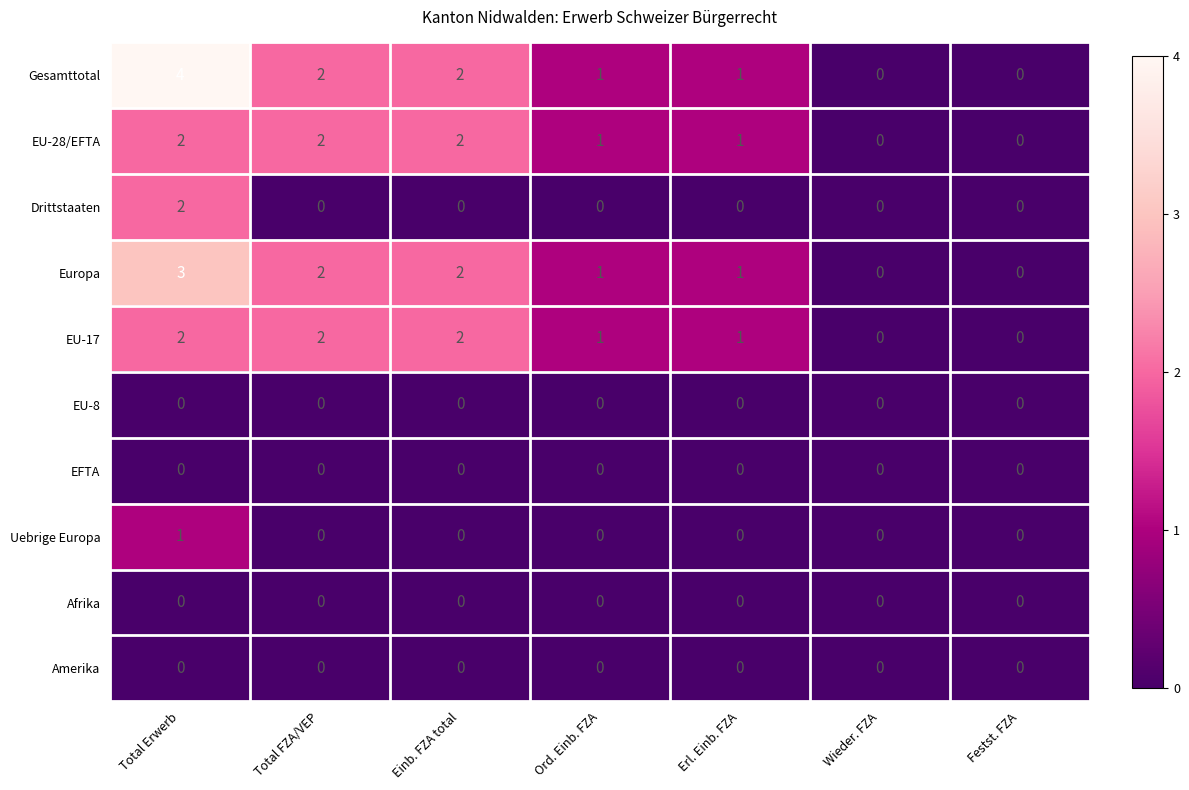

Which series has the largest range (max minus min)?

Gesamttotal